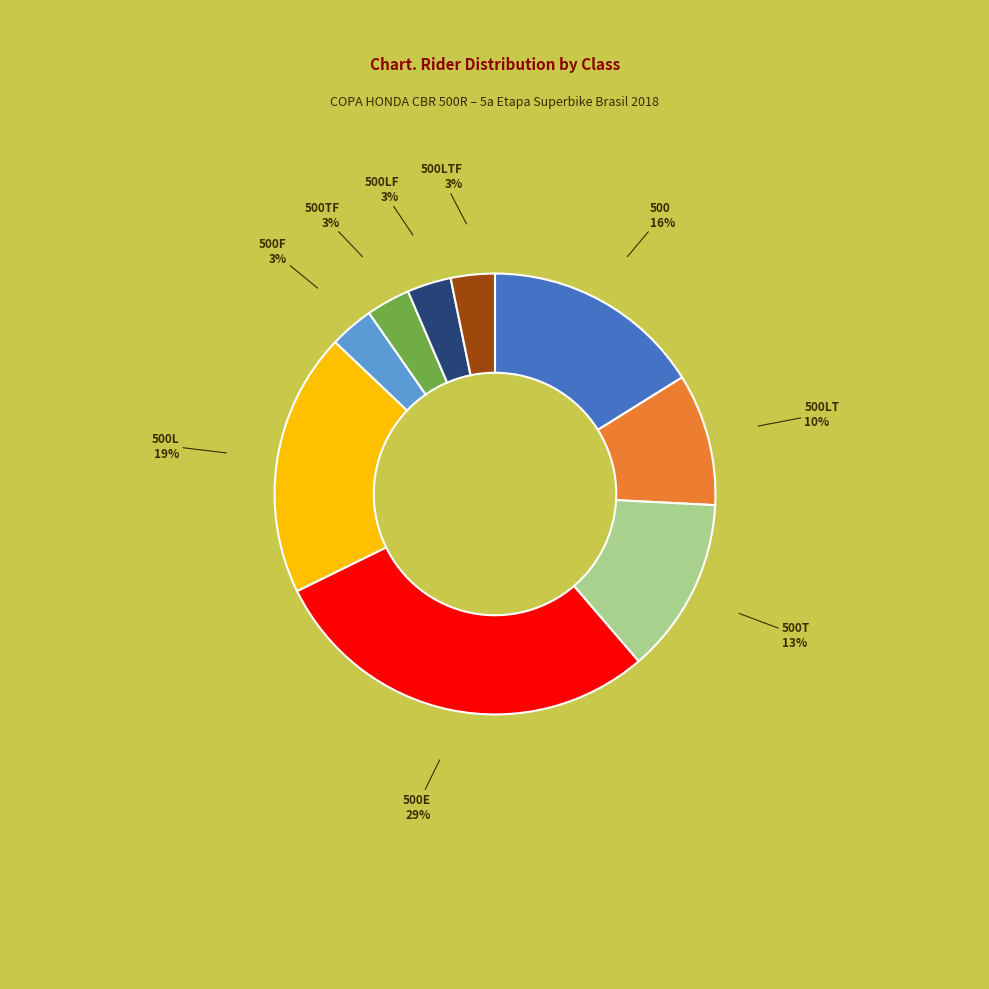

To the nearest percent, what is the difference between the largest and smallest slice percentages?

26%